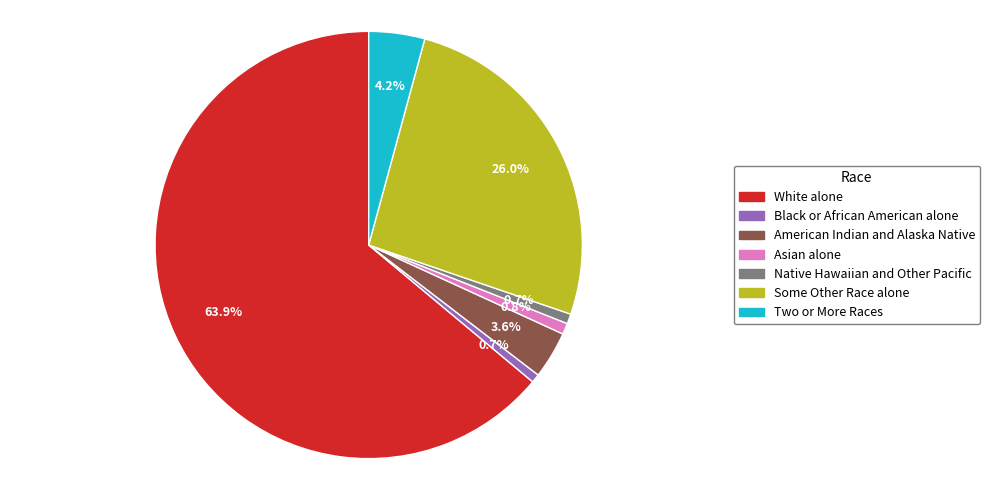

Is there a majority slice in this chart?

Yes